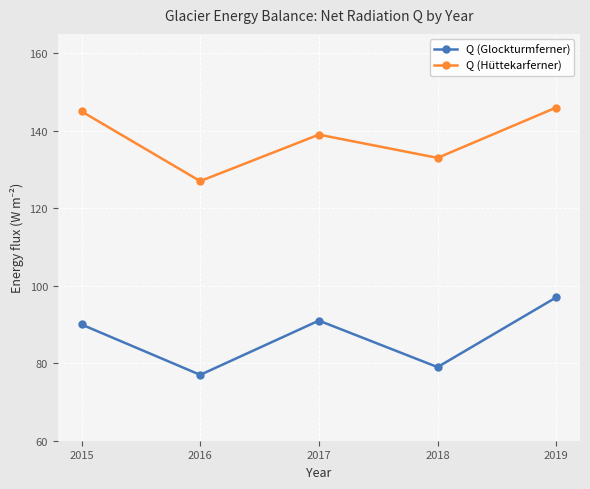

Where is Q (Glockturmferner) nearest to the value 87?

2015